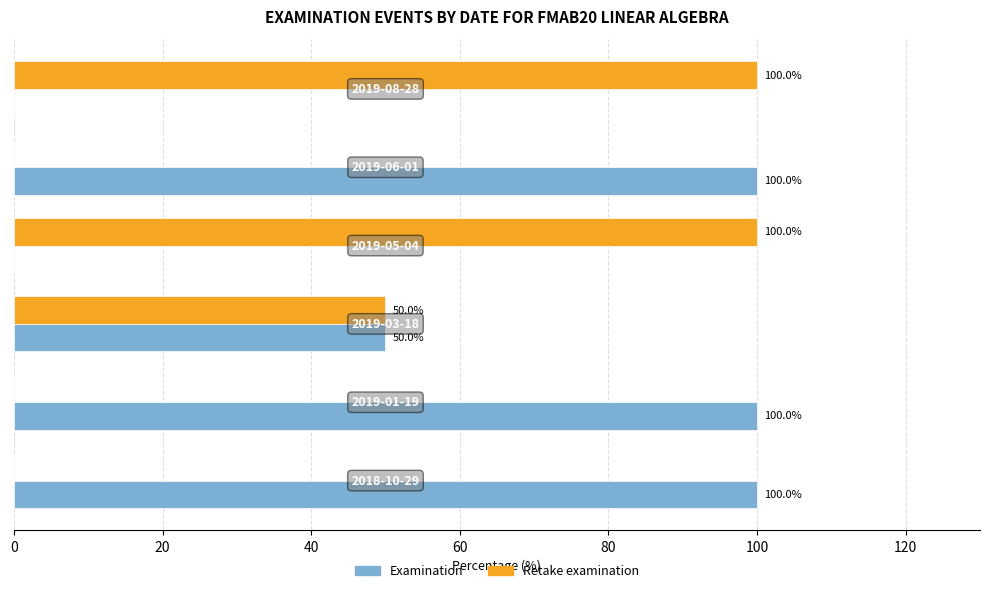

What is the maximum value for Retake examination?

100